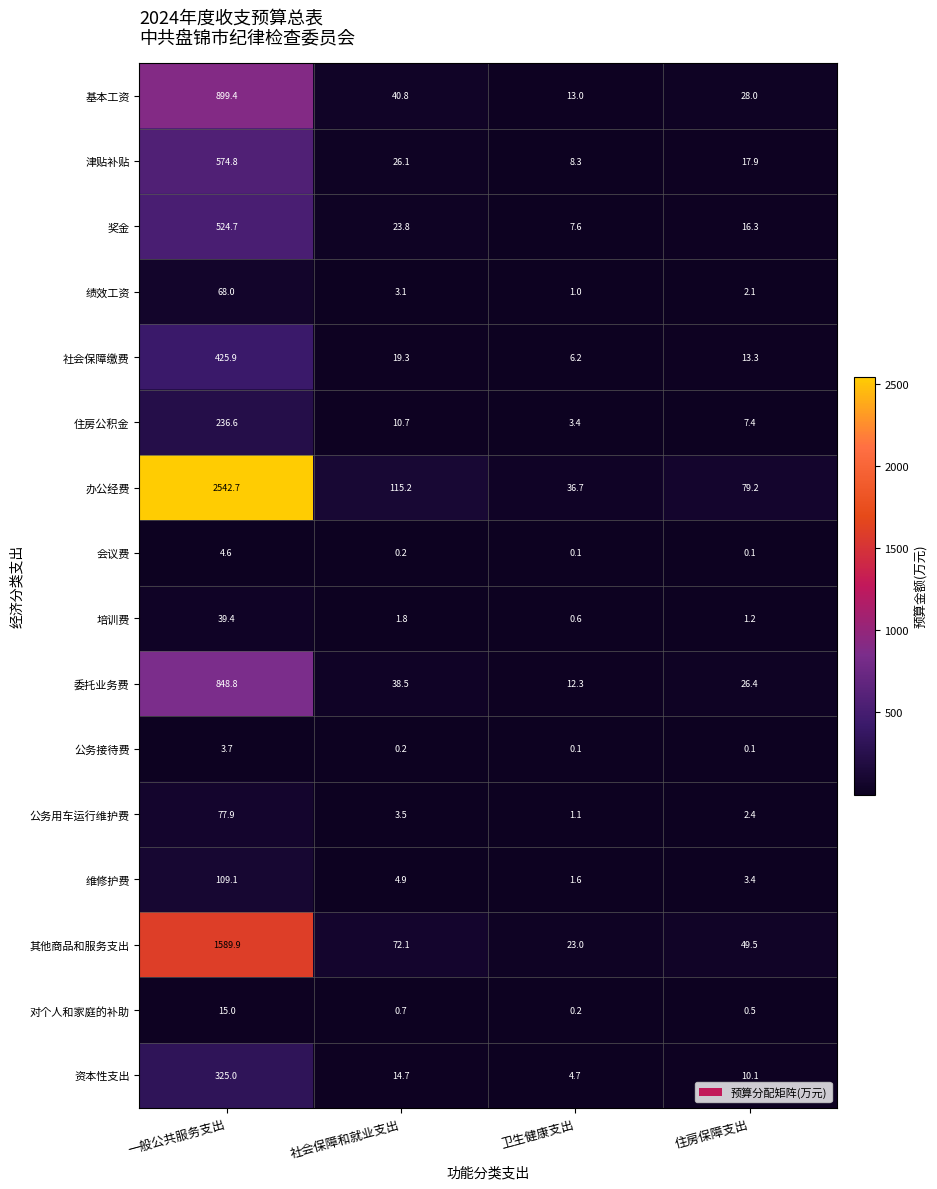

Which series has the largest total across all categories?

办公经费